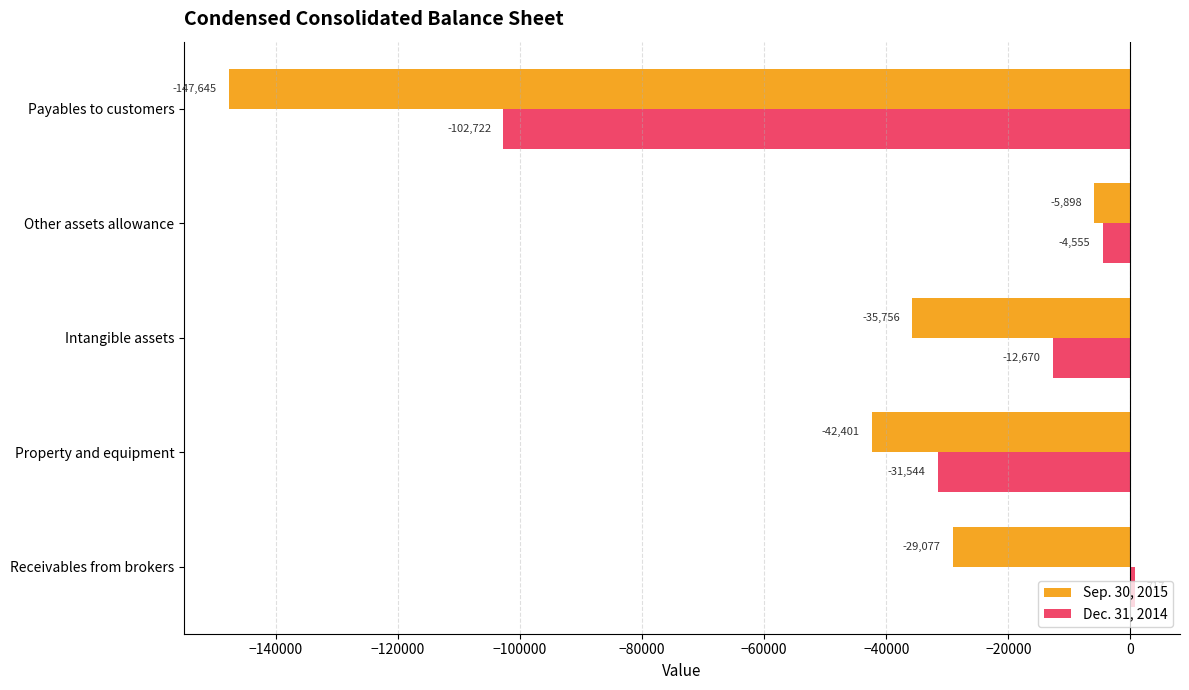

At which category does the chart reach its peak across all series?

Receivables from brokers